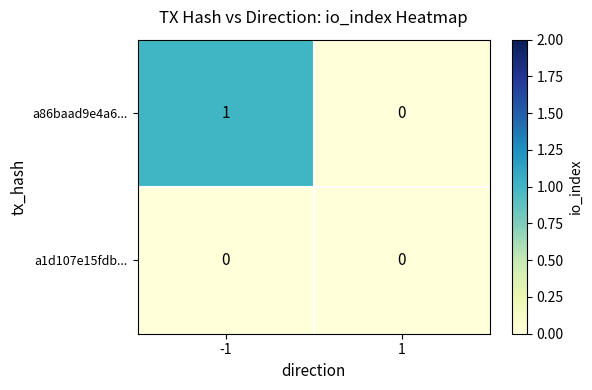

How many categories are shown in the chart?

2